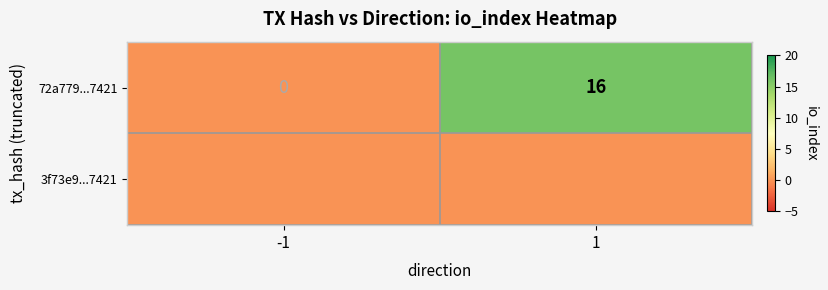

At which category does the chart reach its peak across all series?

1